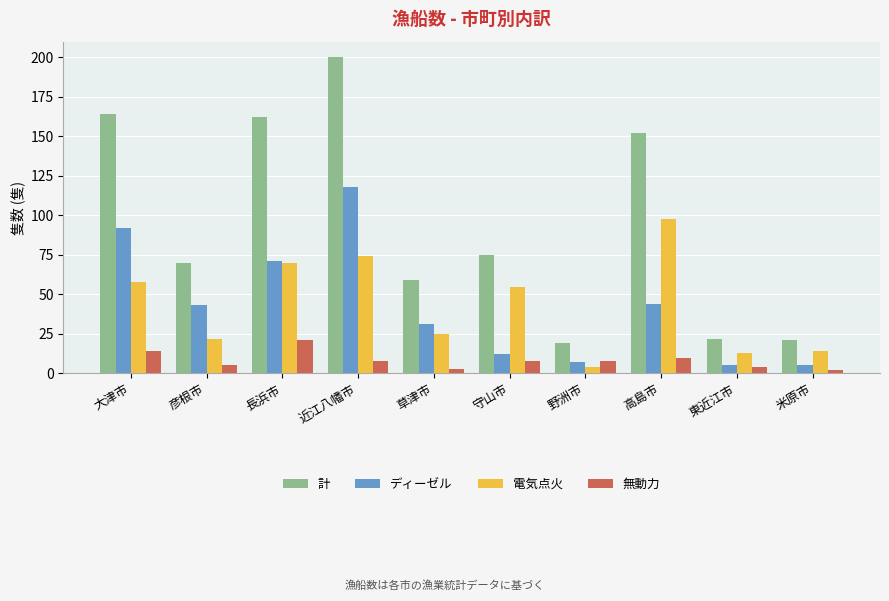

What is the minimum value for 電気点火?

4